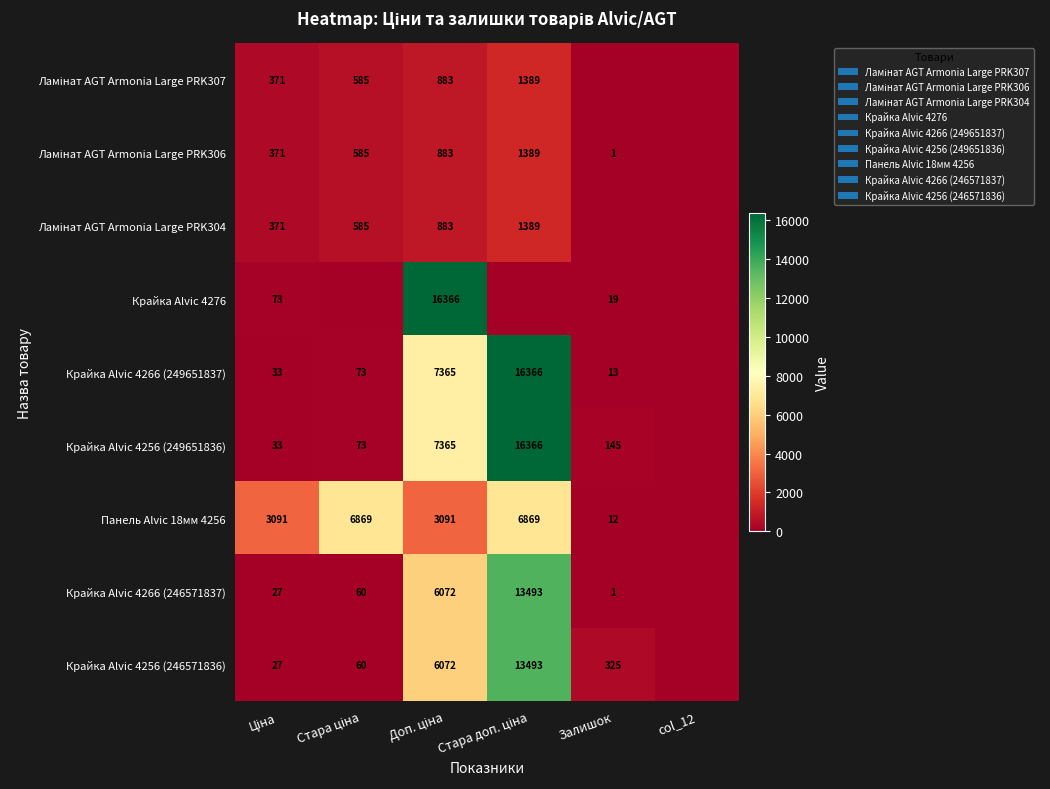

Rank the categories by Крайка Alvic 4256 (246571836) value from highest to lowest.

Стара доп. ціна, Доп. ціна, Залишок, Стара ціна, Ціна, col_12